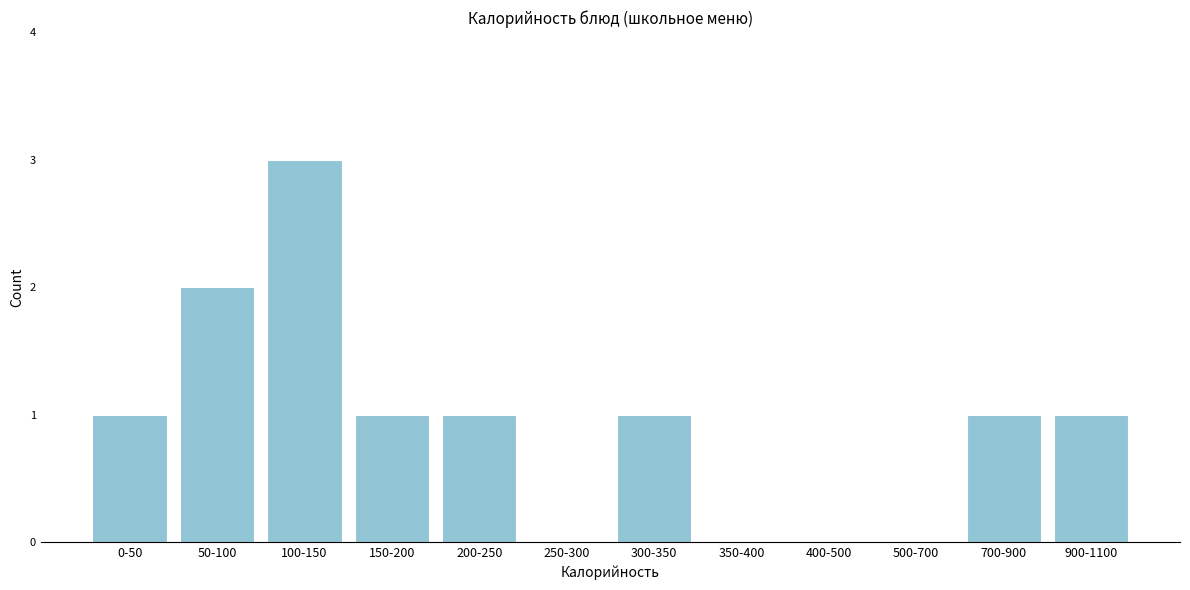

Reading left to right, extract all data points from this chart.

0-50=1	50-100=2	100-150=3	150-200=1	200-250=1	250-300=0	300-350=1	350-400=0	400-500=0	500-700=0	700-900=1	900-1100=1